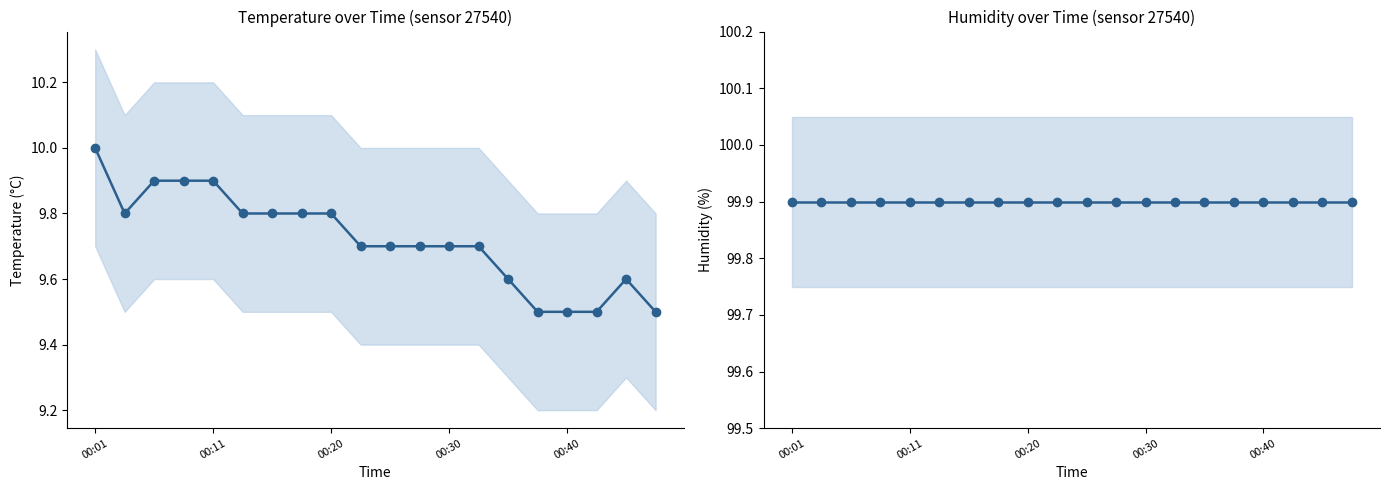

Which series changed the most between 00:01 and 00:20?

temperature